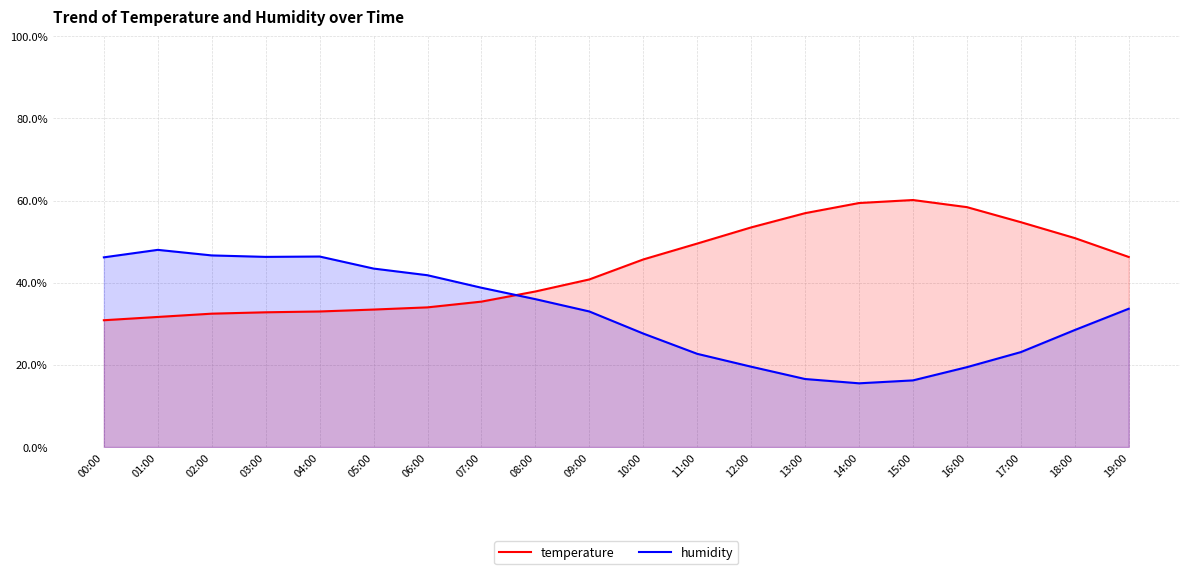

Rank the series at 16:00 from lowest to highest value.

humidity, temperature